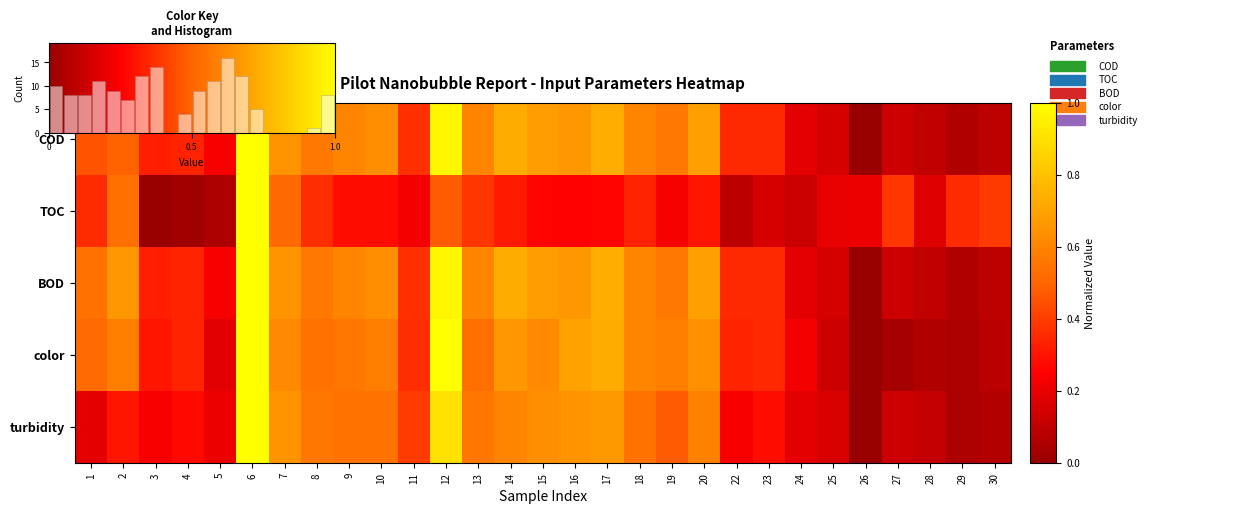

At which category does the chart reach its minimum across all series?

26